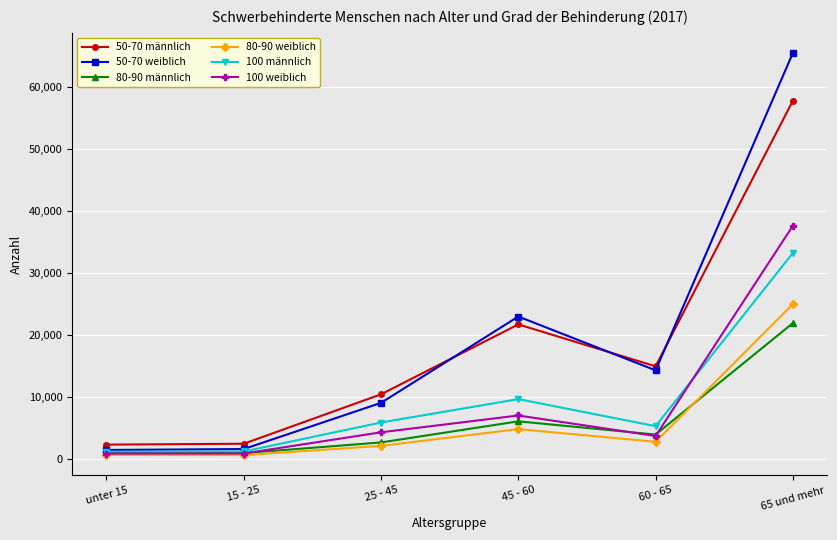

What is the approximate value of 100 männlich at 15 - 25, to the nearest 50?

1150